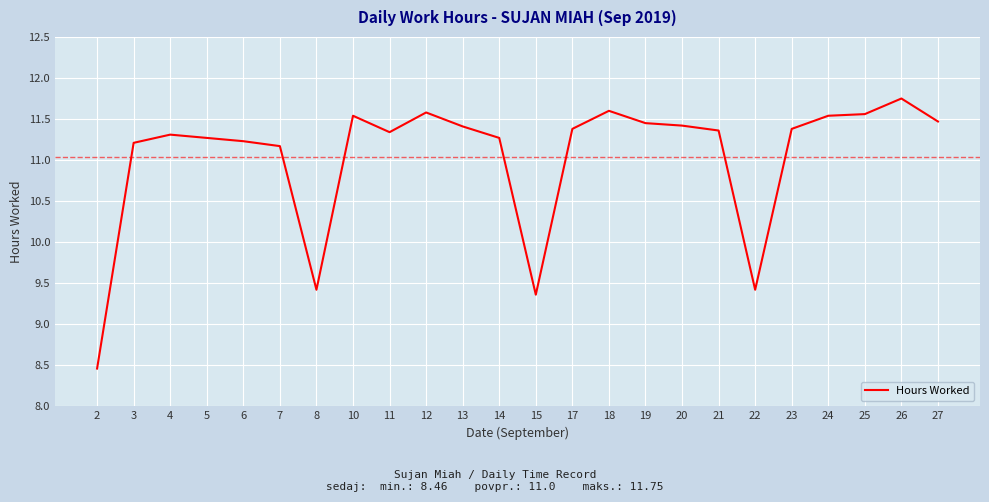

What is the difference between the maximum and minimum values?

3.3